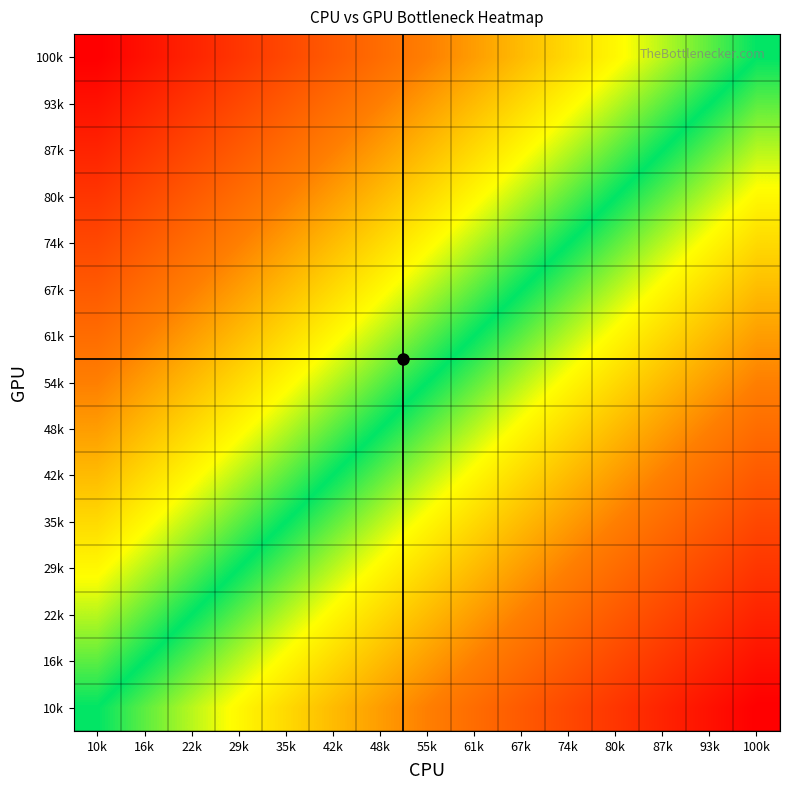

At which category is the sum across all series the highest?

100k